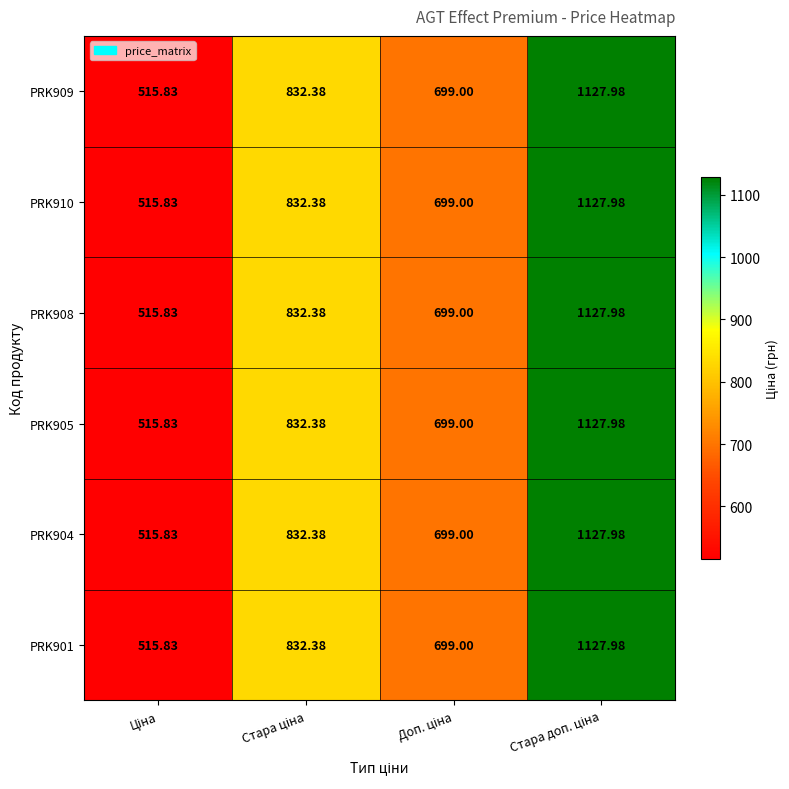

At Ціна, list the series in order from largest to smallest.

PRK909, PRK910, PRK908, PRK905, PRK904, PRK901